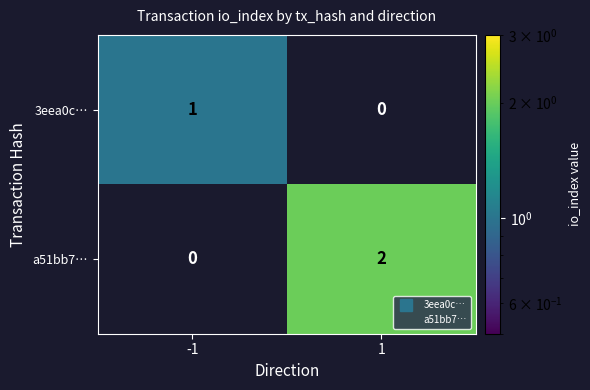

Which series changed the most between -1 and 1?

a51bb7…